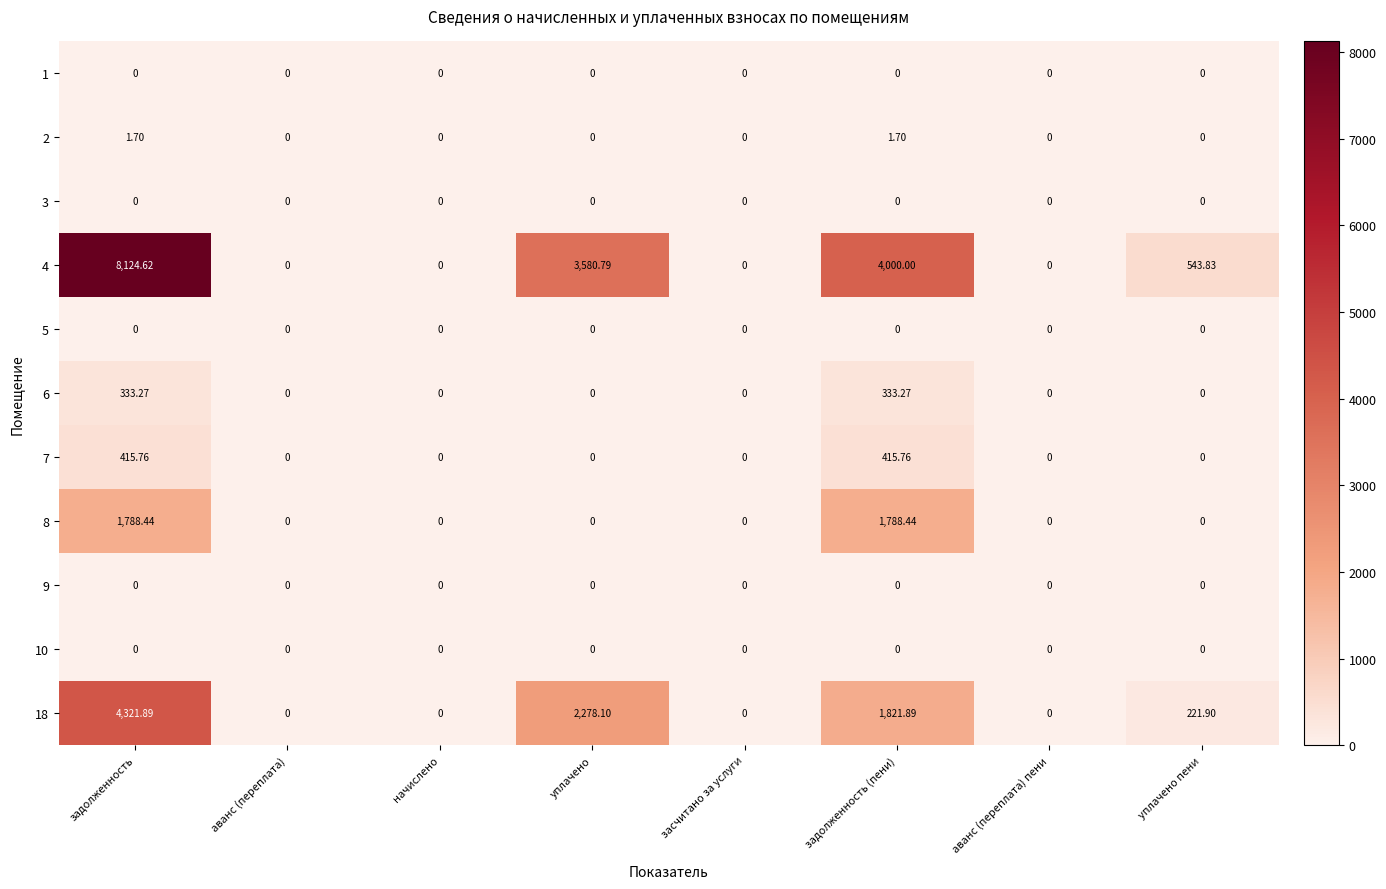

Is the value of 7 at уплачено greater than the value of 2 at задолженность?

No